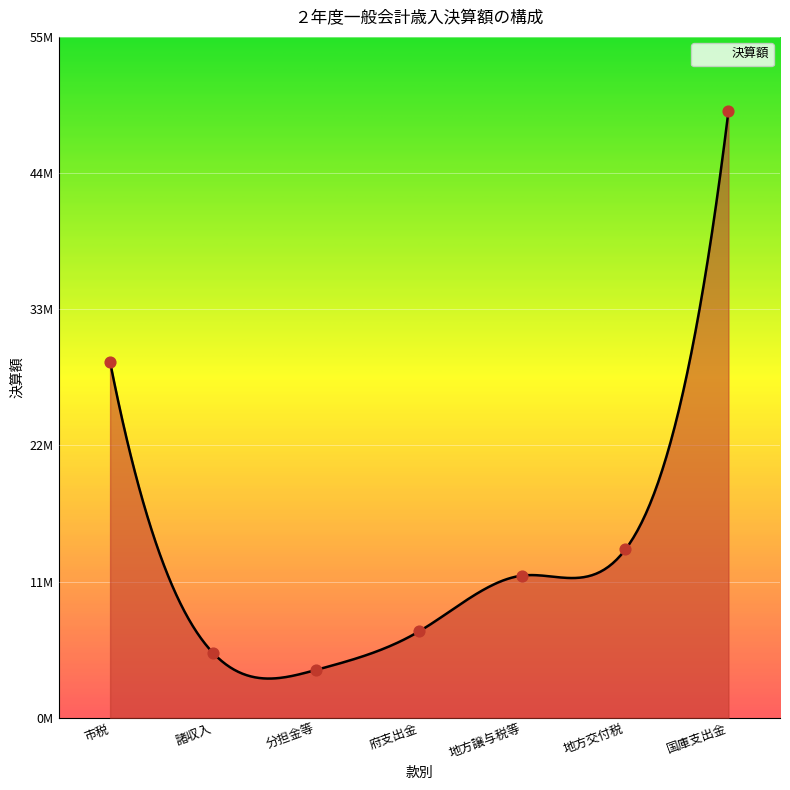

Between 市税 and 国庫支出金, which is larger?

国庫支出金